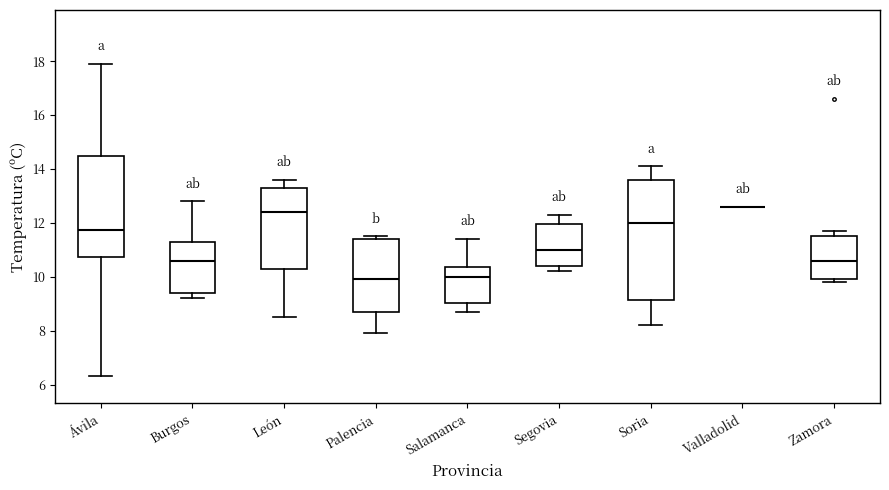

Reading left to right, read every box against the y-axis: the position of its median line, the range the box covers, and the ends of its whiskers. The values are not printed on the chart, so give them approximately, as read against the axis.

Ávila: median 11.8, box 10.8 to 14.6, whiskers 6.4 to 18.0
Burgos: median 10.6, box 9.4 to 11.2, whiskers 9.2 to 12.8
León: median 12.4, box 10.4 to 13.4, whiskers 8.6 to 13.6
Palencia: median 10.0, box 8.8 to 11.4, whiskers 8.0 to 11.6
Salamanca: median 10.0, box 9.0 to 10.4, whiskers 8.8 to 11.4
Segovia: median 11.0, box 10.4 to 12.0, whiskers 10.2 to 12.4
Soria: median 12.0, box 9.2 to 13.6, whiskers 8.2 to 14.2
Valladolid: box collapsed to a line at 12.6, whiskers 12.6 to 12.6
Zamora: median 10.6, box 10.0 to 11.6, whiskers 9.8 to 11.8